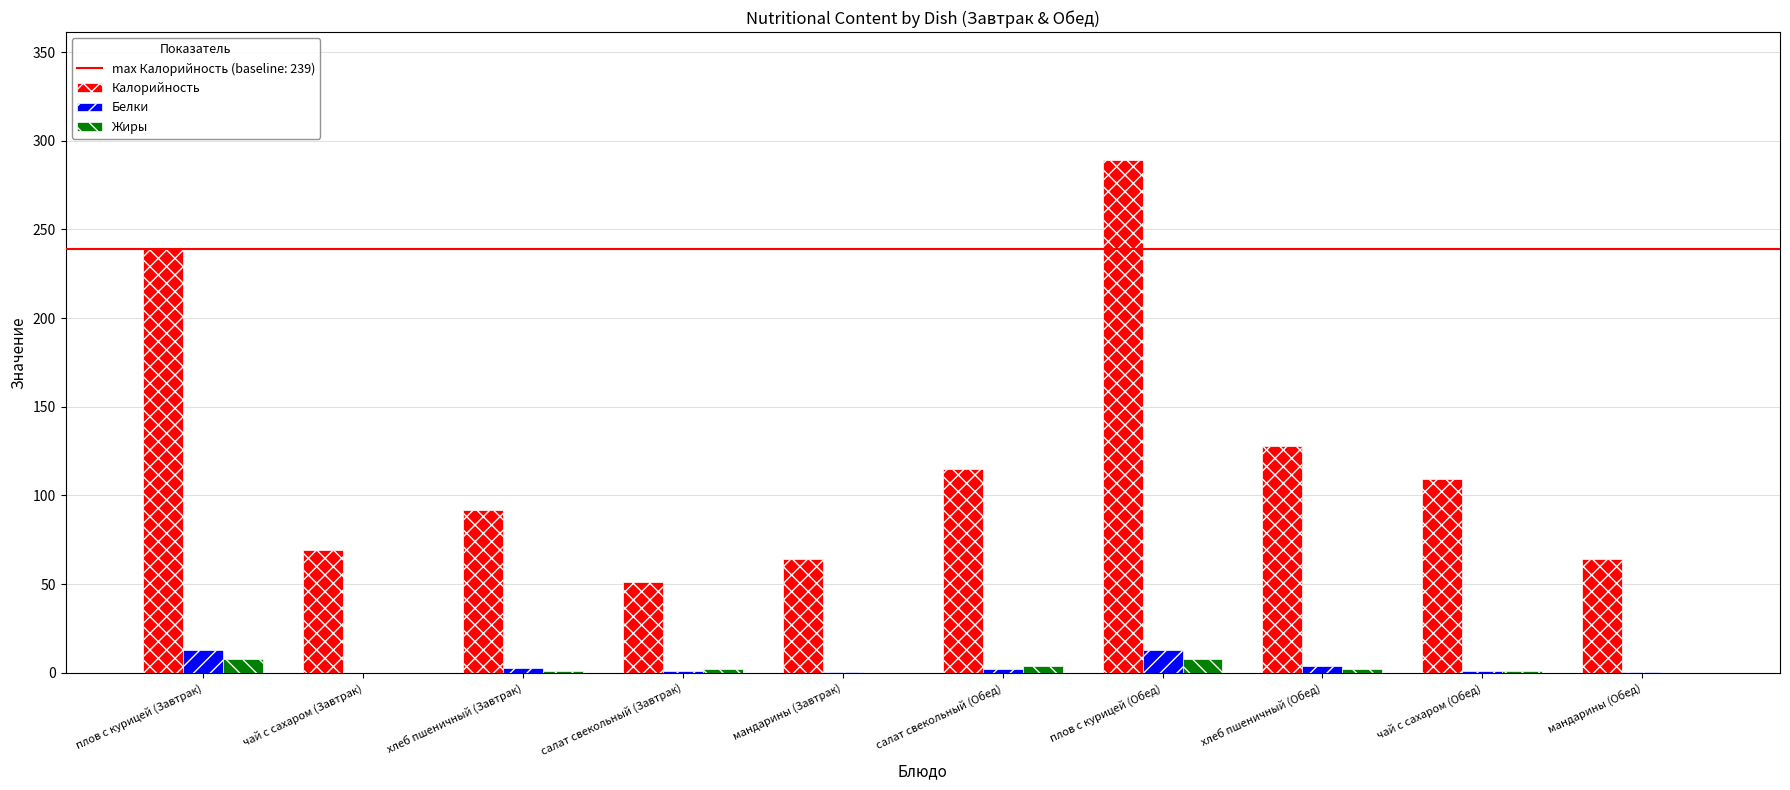

What is the maximum value shown in the chart?

289.0